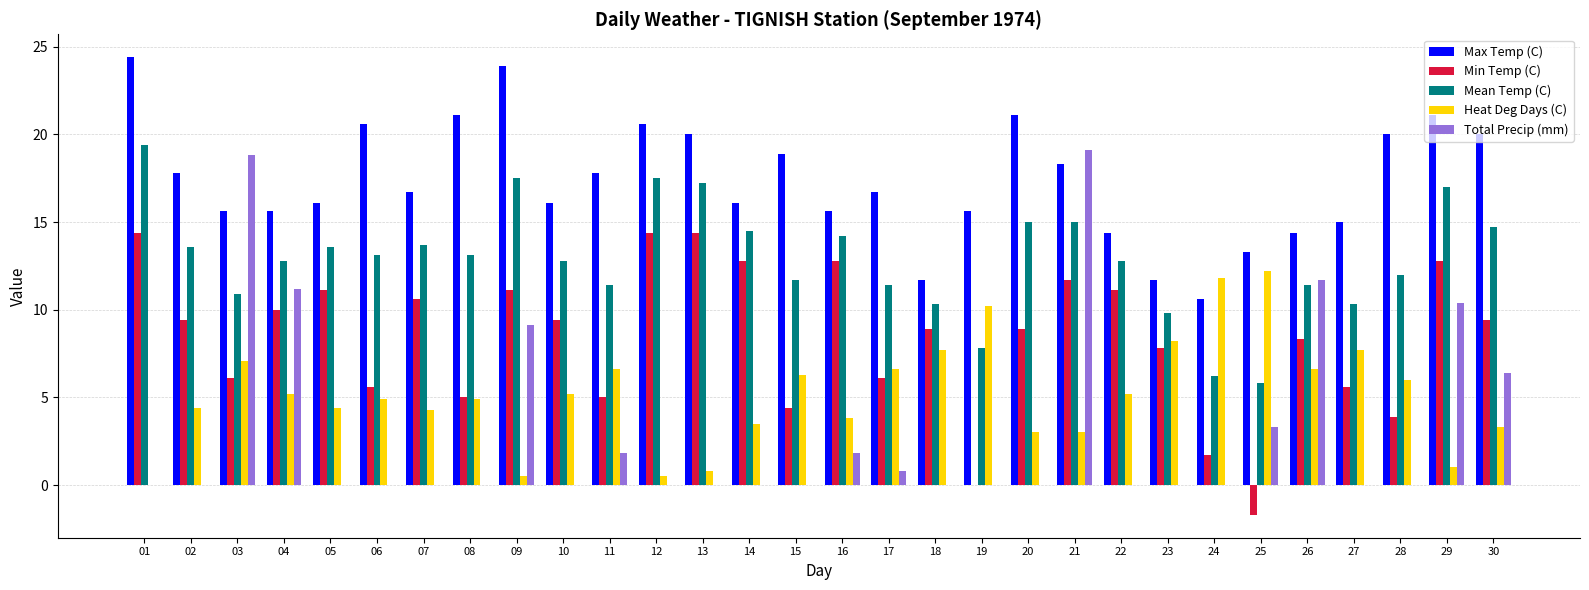

Which series has the widest spread of values?

Total Precip (mm)